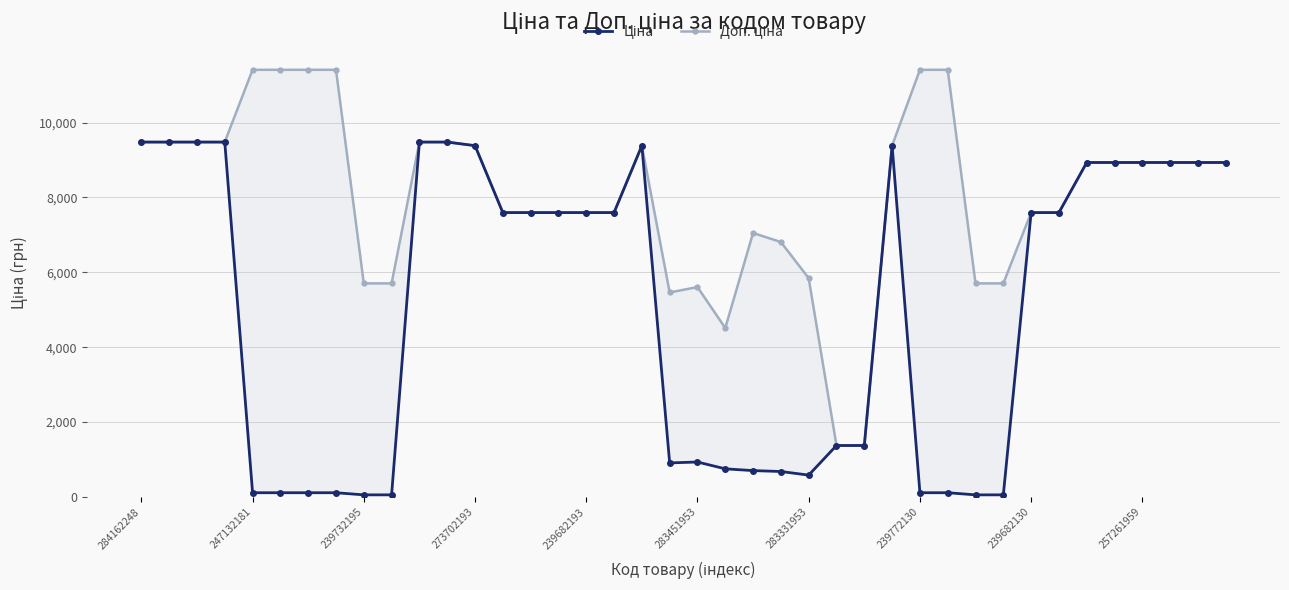

How many distinct data groups are displayed?

2